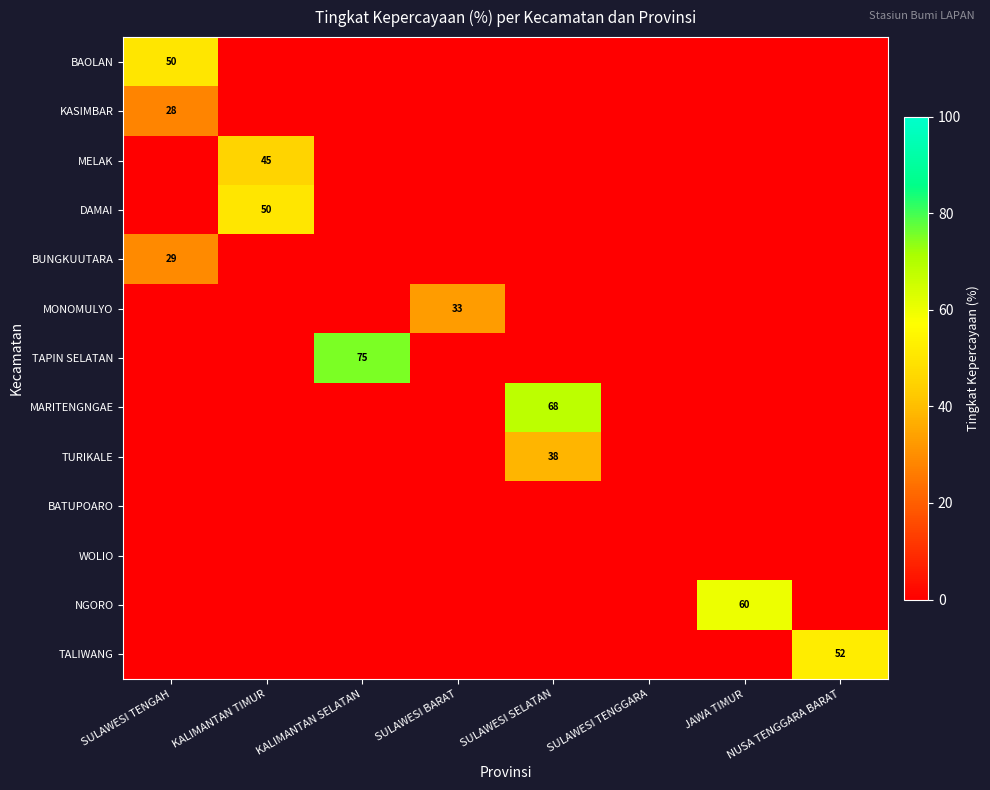

How many values in the TAPIN SELATAN series exceed 0?

1